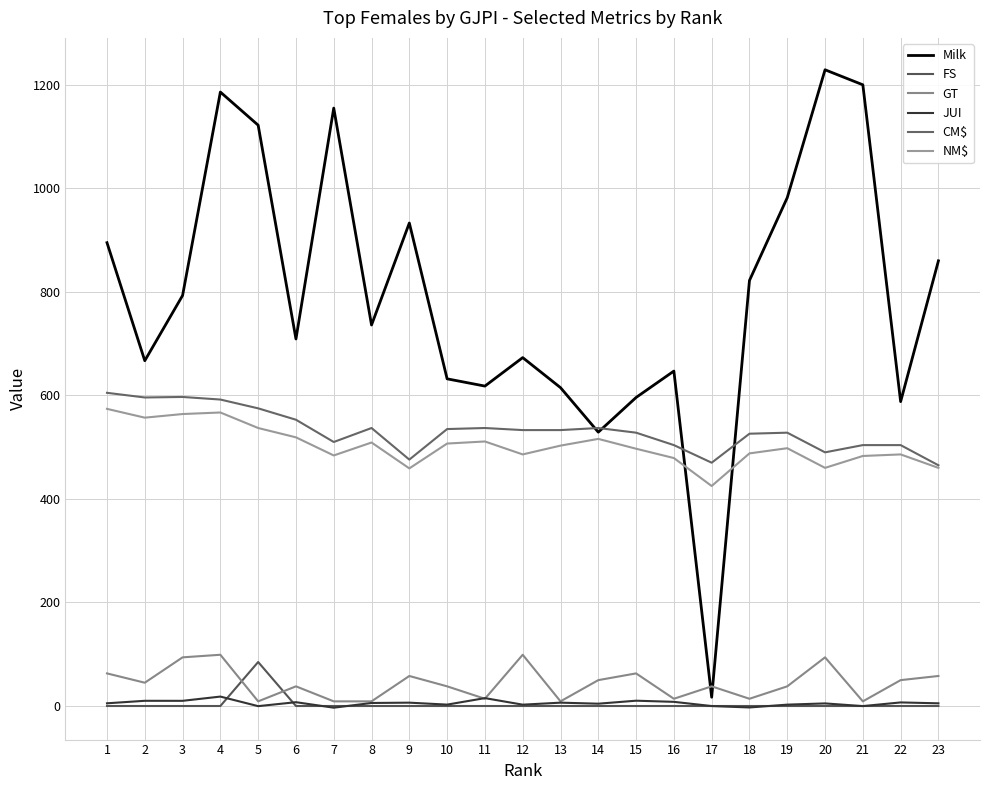

Reading left to right, list all the values displayed in this chart.

Milk: 1=895.0	2=667.0	3=793.0	4=1186.0	5=1122.0	6=709.0	7=1155.0	8=736.0	9=933.0	10=632.0	11=618.0	12=673.0	13=615.0	14=529.0	15=596.0	16=647.0	17=17.0	18=822.0	19=982.0	20=1229.0	21=1200.0	22=588.0	23=860.0
FS: 1=0.0	2=0.0	3=0.0	4=0.0	5=85.0	6=0.0	7=0.0	8=0.0	9=0.0	10=0.0	11=0.0	12=0.0	13=0.0	14=0.0	15=0.0	16=0.0	17=0.0	18=0.0	19=0.0	20=0.0	21=0.0	22=0.0	23=0.0
GT: 1=63.0	2=45.0	3=94.0	4=99.0	5=9.0	6=38.0	7=9.0	8=9.0	9=58.0	10=38.0	11=14.0	12=99.0	13=9.0	14=50.0	15=63.0	16=14.0	17=38.0	18=14.0	19=38.0	20=94.0	21=9.0	22=50.0	23=58.0
JUI: 1=5.2	2=10.1	3=10.0	4=18.2	5=-0.3	6=7.4	7=-3.2	8=5.9	9=6.5	10=2.7	11=15.2	12=2.6	13=6.5	14=4.5	15=10.3	16=8.1	17=-0.1	18=-2.8	19=2.6	20=5.0	21=-0.2	22=6.9	23=5.2
CM$: 1=605.0	2=596.0	3=597.0	4=592.0	5=575.0	6=553.0	7=510.0	8=537.0	9=476.0	10=535.0	11=537.0	12=533.0	13=533.0	14=537.0	15=528.0	16=504.0	17=470.0	18=526.0	19=528.0	20=490.0	21=504.0	22=504.0	23=465.0
NM$: 1=574.0	2=557.0	3=564.0	4=567.0	5=537.0	6=519.0	7=484.0	8=509.0	9=459.0	10=507.0	11=511.0	12=486.0	13=503.0	14=516.0	15=497.0	16=479.0	17=425.0	18=488.0	19=498.0	20=460.0	21=483.0	22=486.0	23=460.0